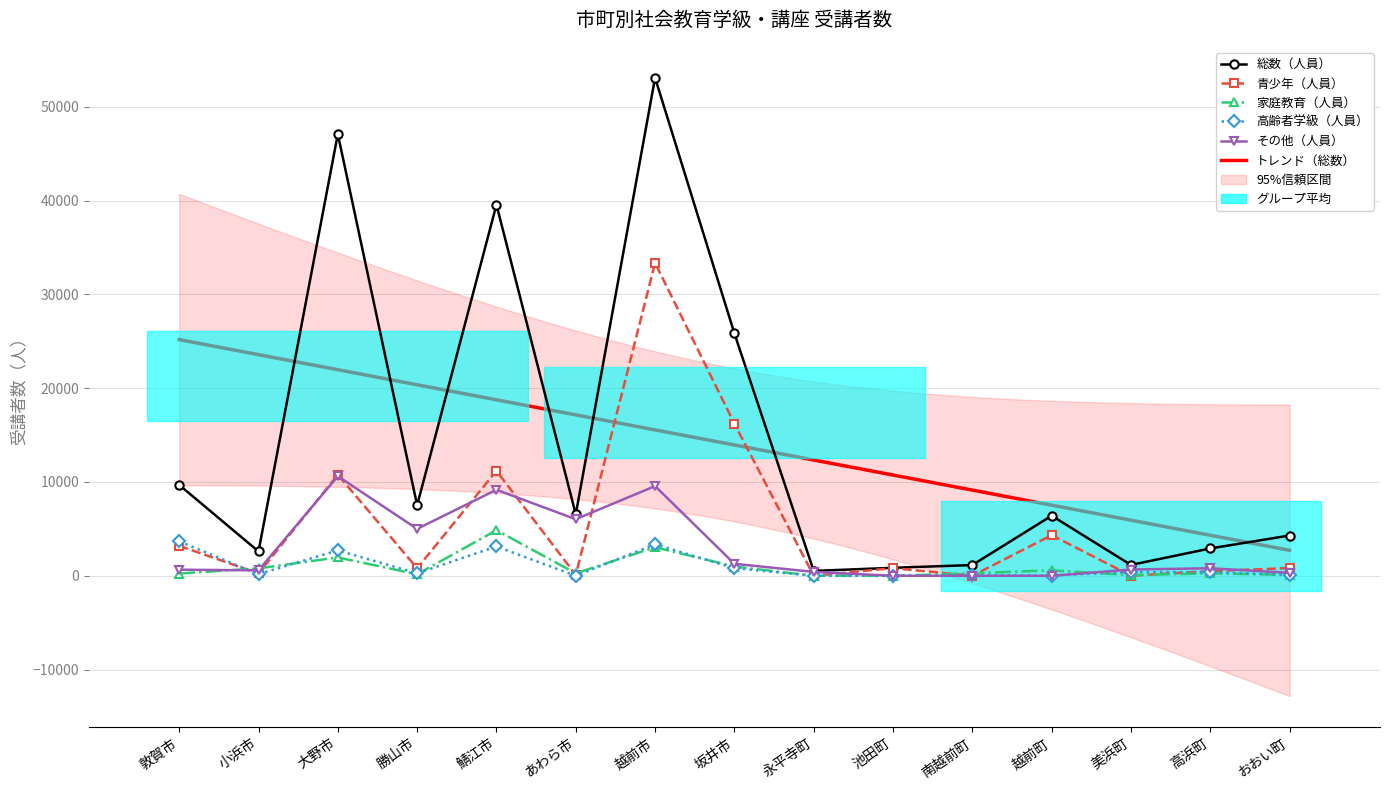

What is the sum of all その他（人員） values?

45087